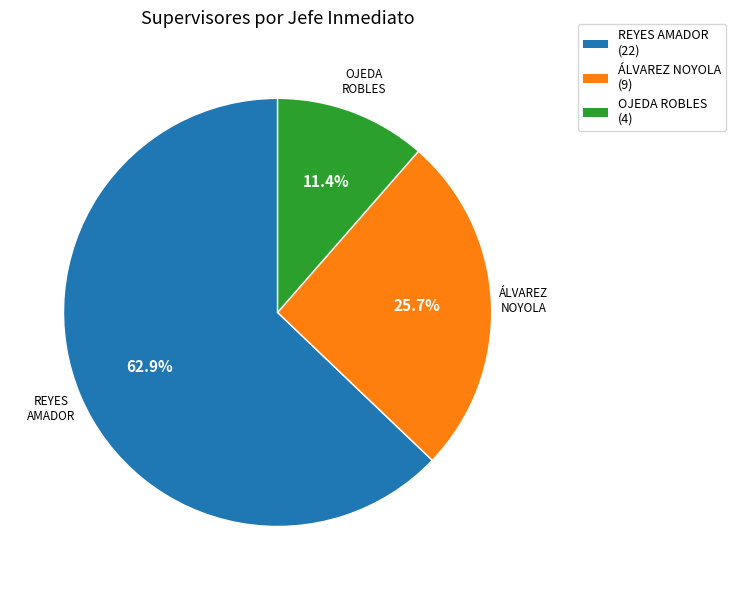

How many slices are in this pie chart?

3